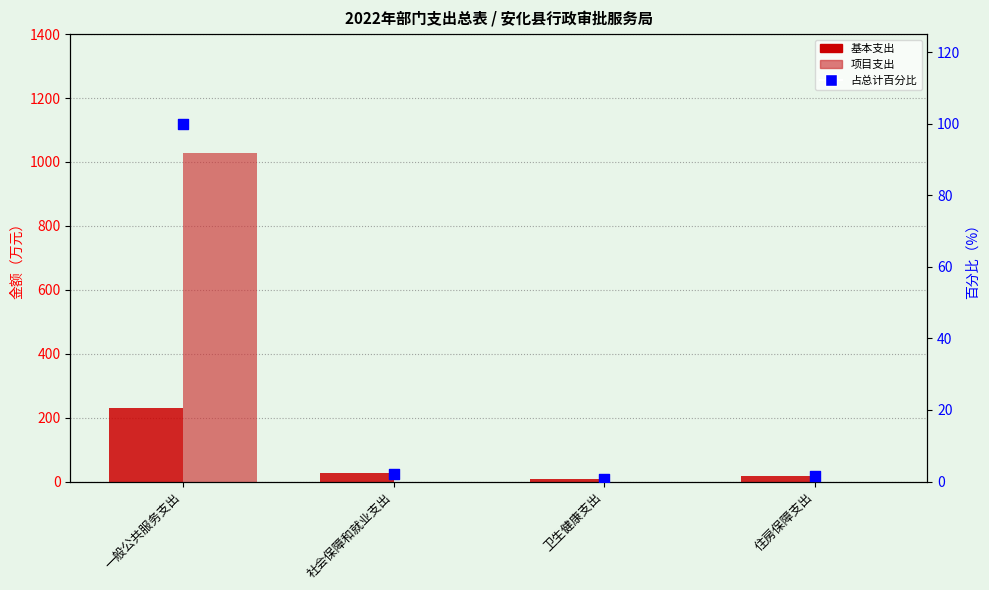

Is the value of 基本支出 at 住房保障支出 greater than the value of 占总计百分比 at 住房保障支出?

Yes